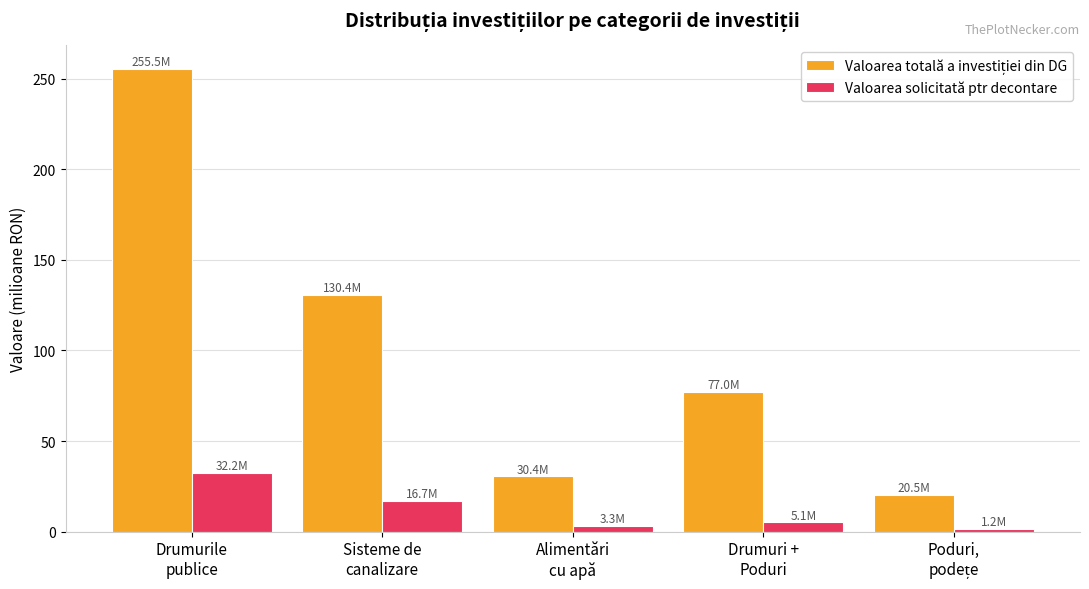

What is the maximum value shown in the chart?

255.5